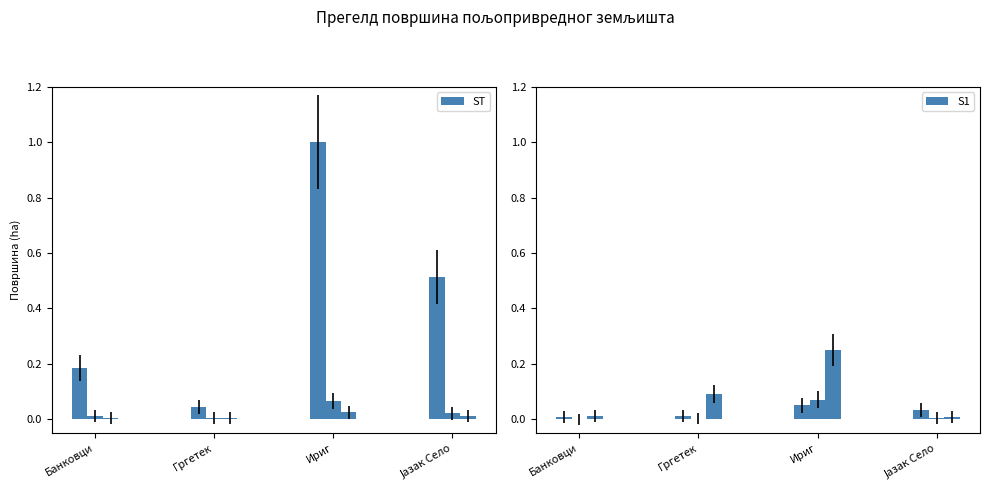

What position from the right is Гргетек?

3